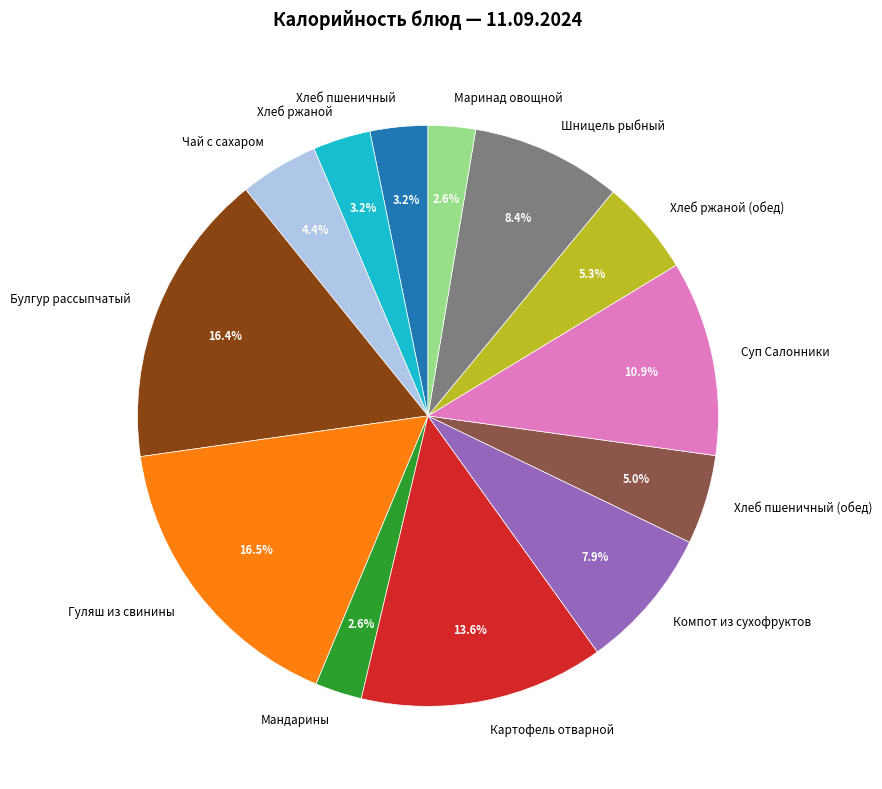

How many segments does this pie chart have?

13